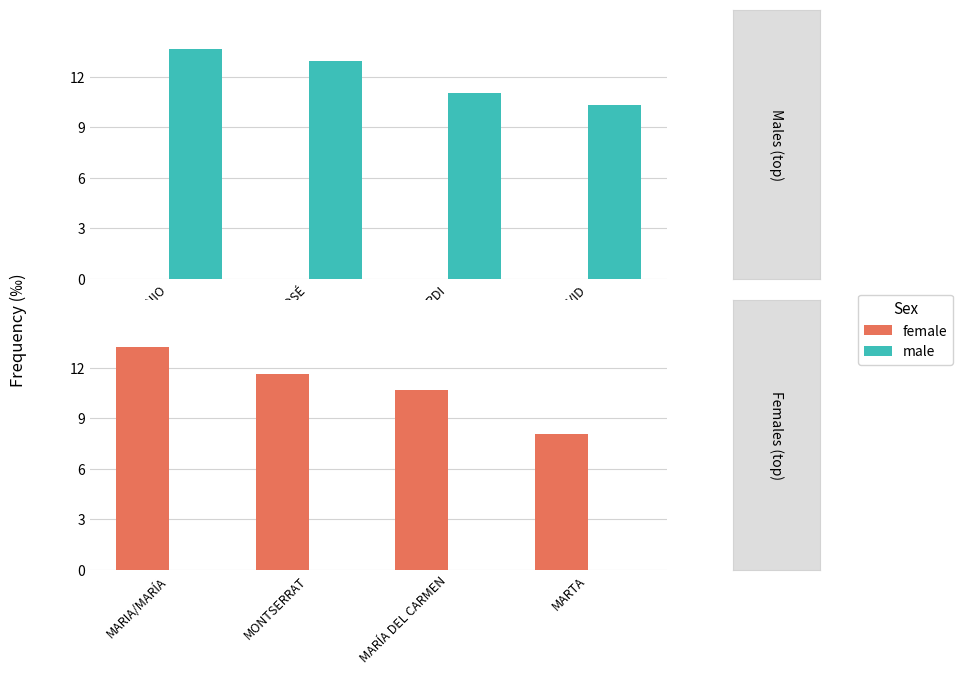

At how many categories does at least one series exceed 5?

4